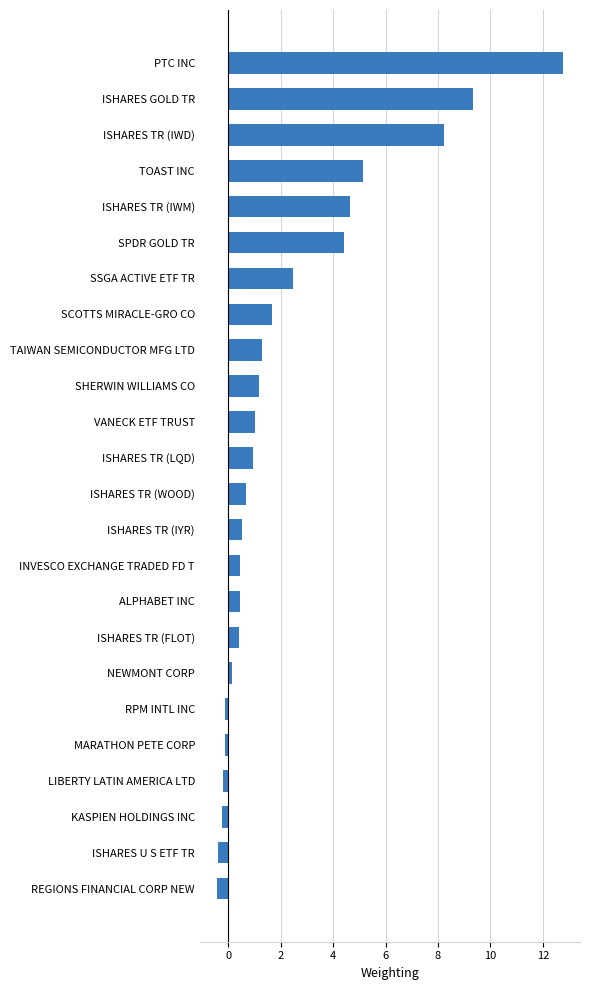

What is the difference between the maximum and minimum values?

13.2